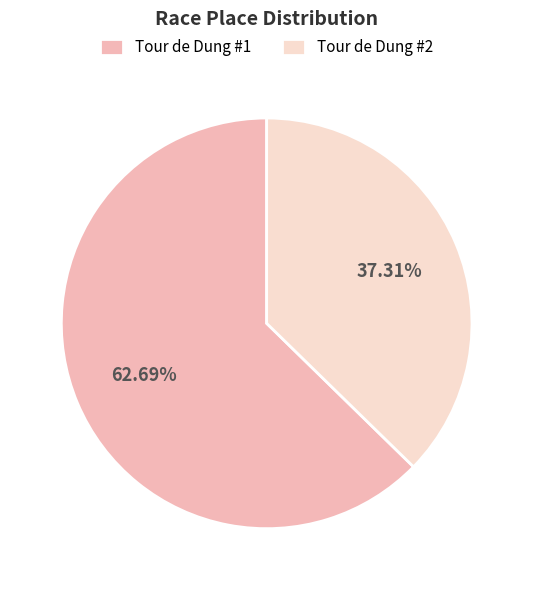

What is the largest slice in the pie chart?

Tour de Dung #1